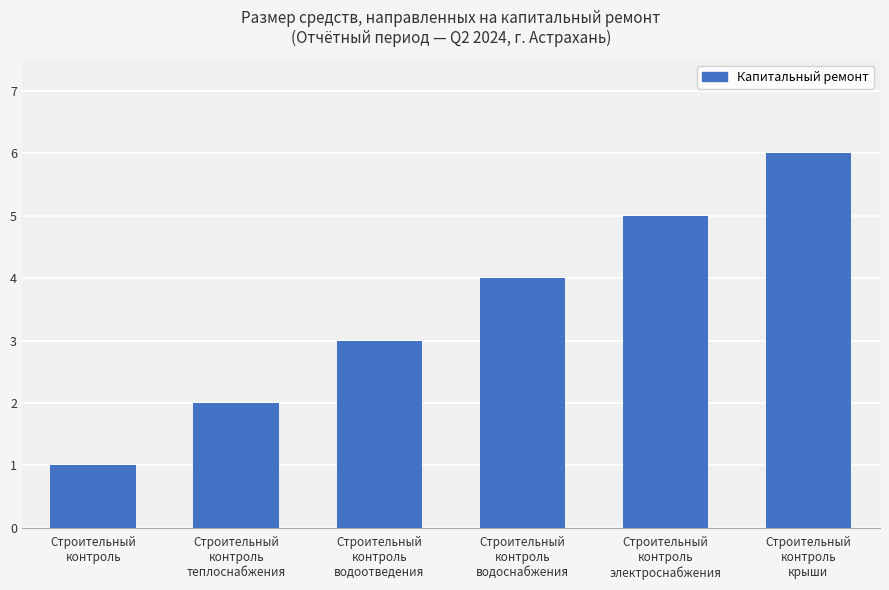

Is it true that the value at Строительный
контроль is 2?

False